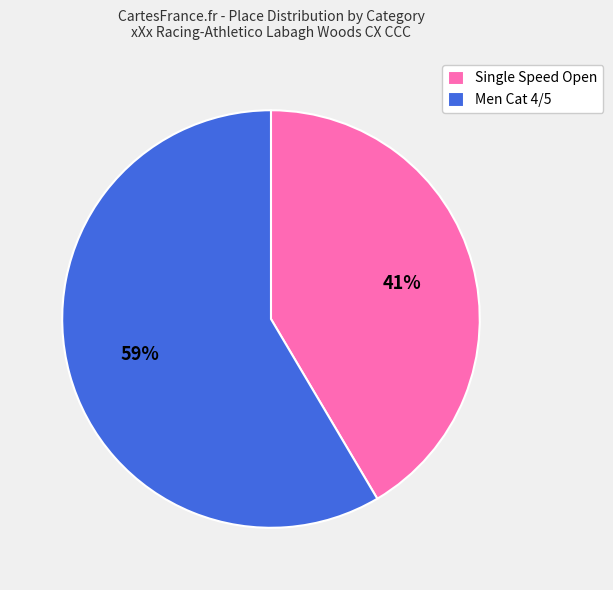

Is Single Speed Open the majority of the pie?

No